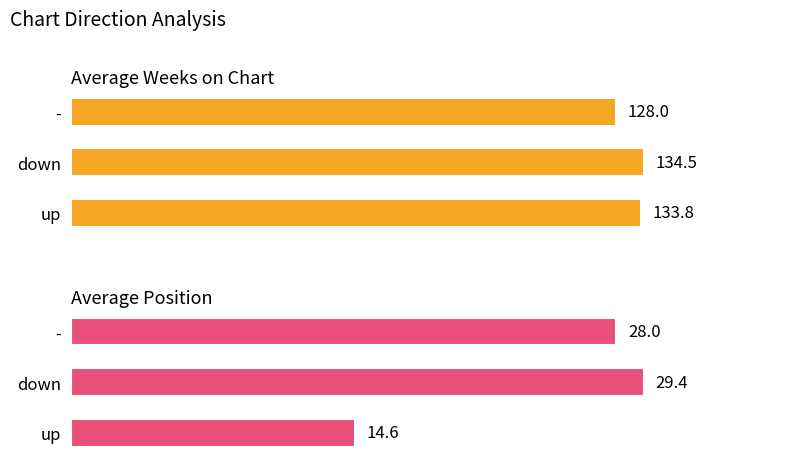

Between up and -, which series saw the biggest shift?

Average Position